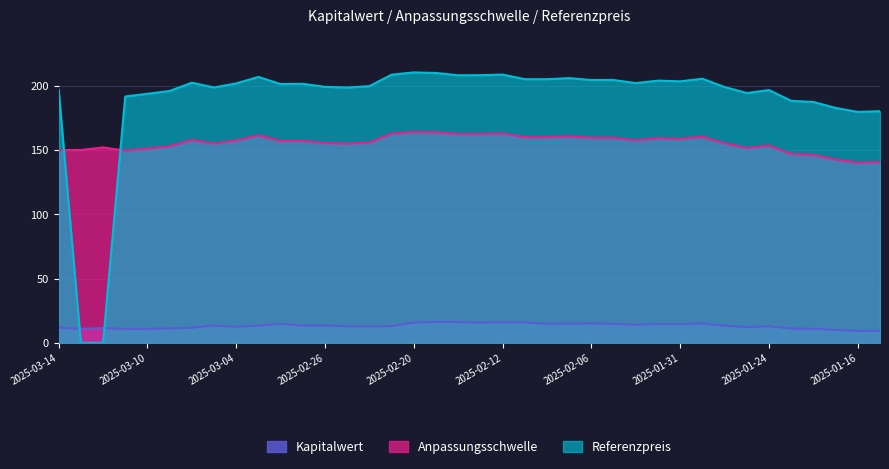

What is the difference between the second highest and minimum values in the Referenzpreis series?

210.1